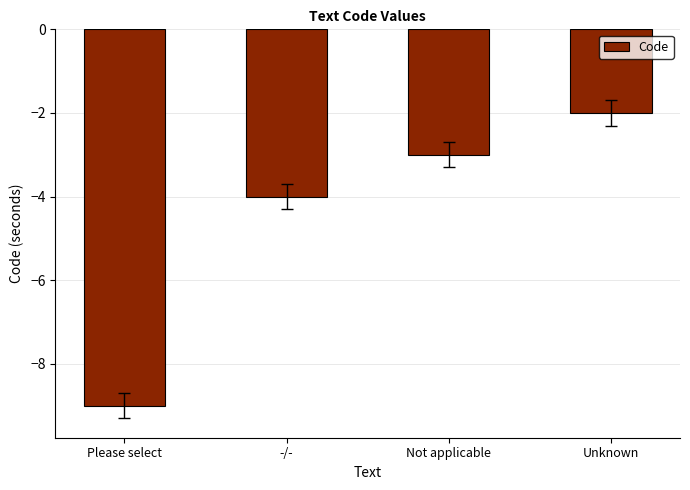

How many bars are there in total?

4